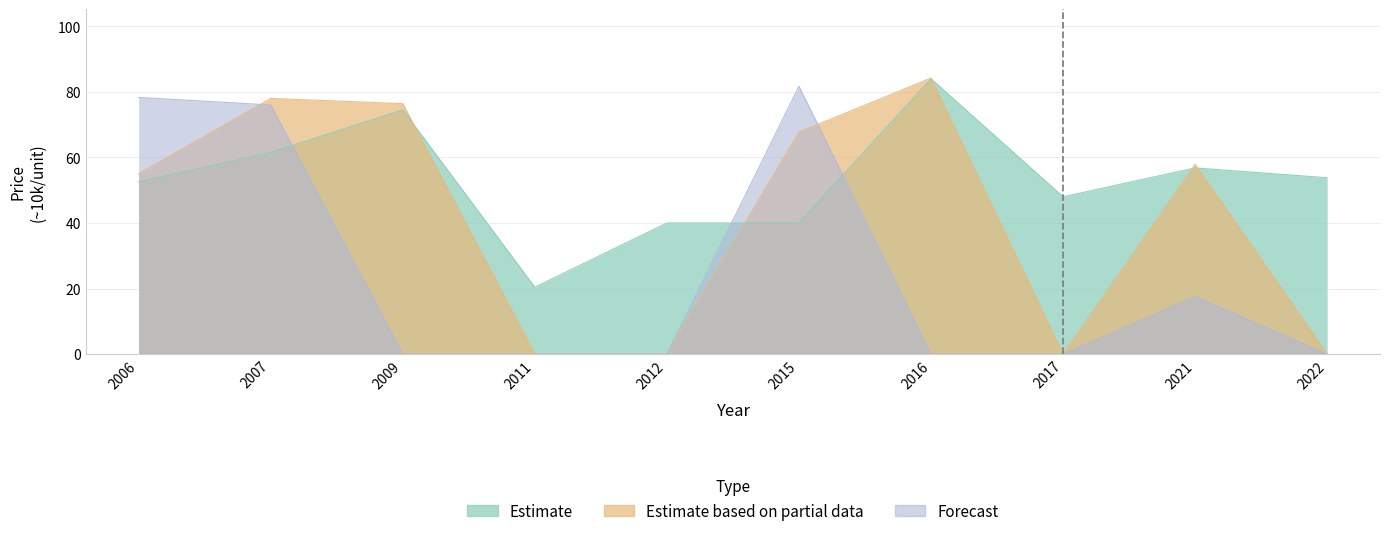

Between 2021 and 2012, which is larger?

2021